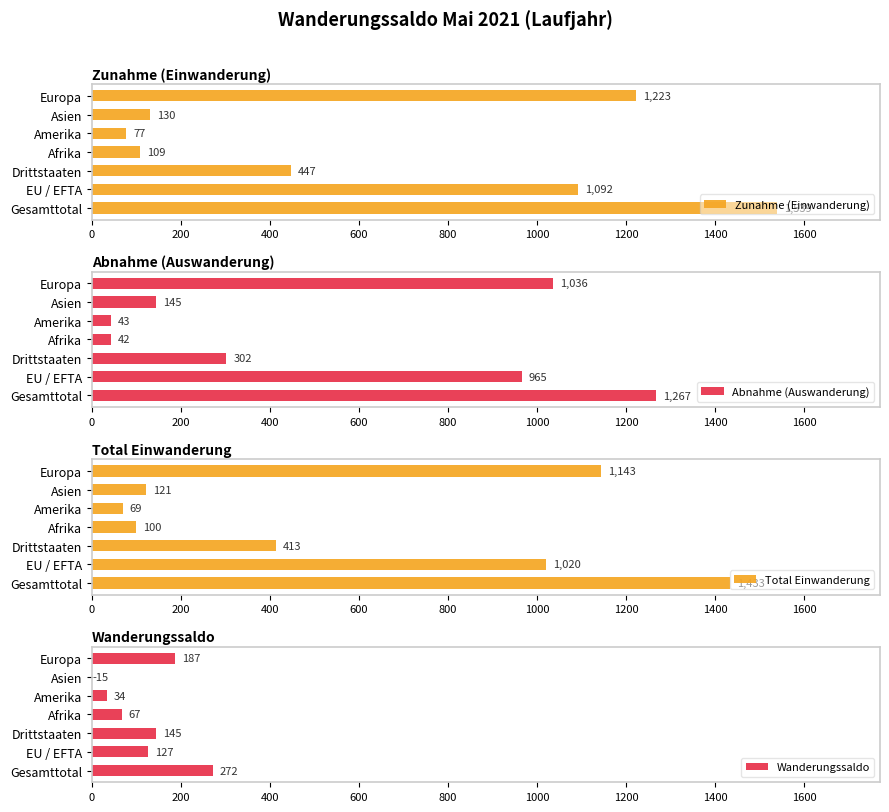

How many bars are there in total?

28